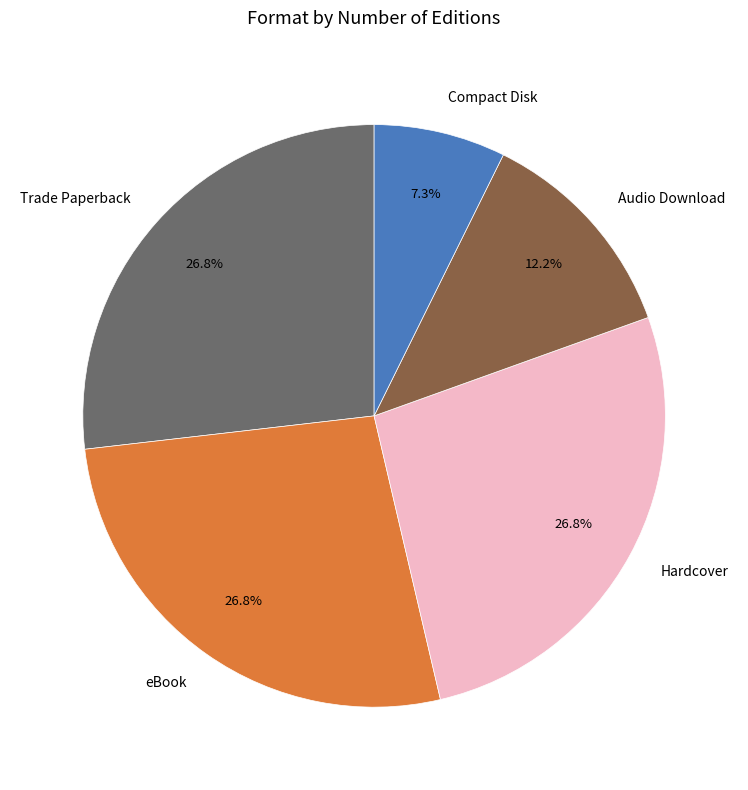

To the nearest percent, what percentage of the pie is Trade Paperback?

27%